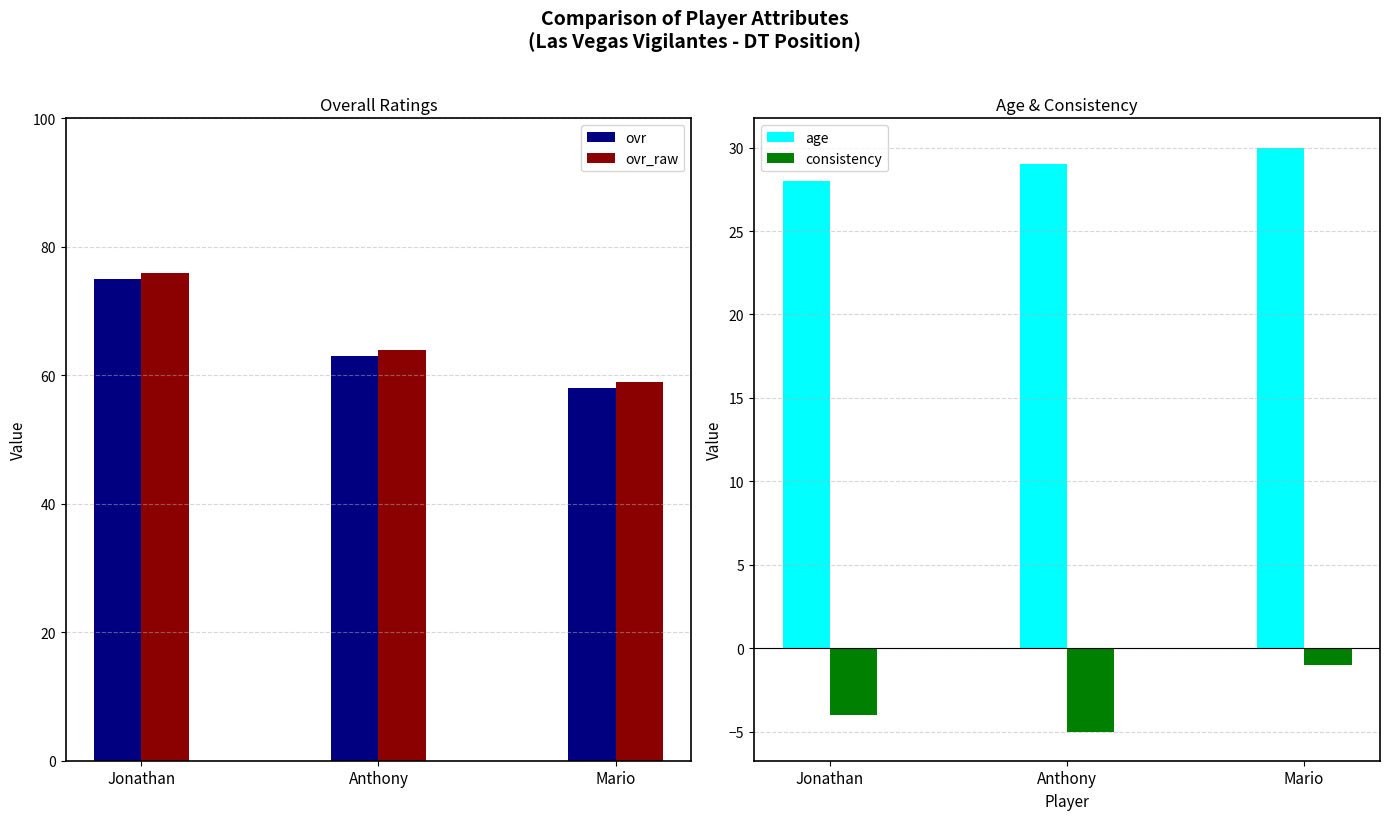

Reading right to left, extract all data points from this chart.

ovr: Mario=58	Anthony=63	Jonathan=75
ovr_raw: Mario=59	Anthony=64	Jonathan=76
age: Mario=30	Anthony=29	Jonathan=28
consistency: Mario=-1	Anthony=-5	Jonathan=-4